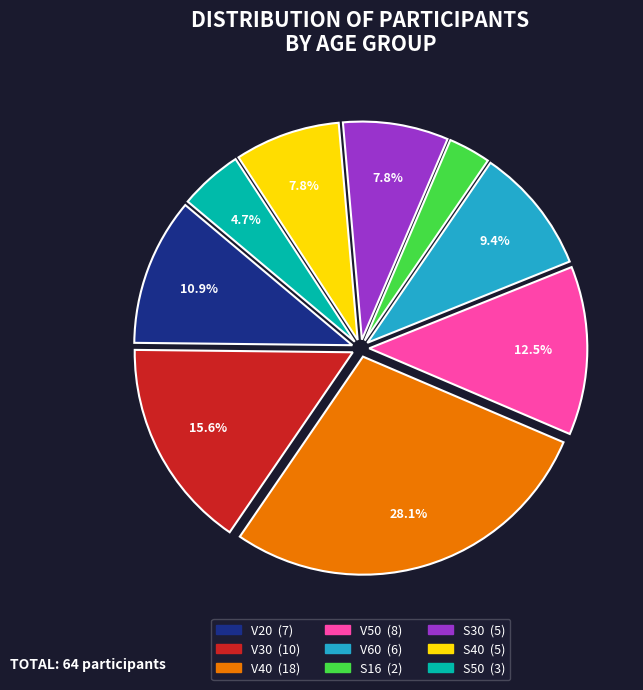

Do V20 and S16 together represent more than half of the pie?

No